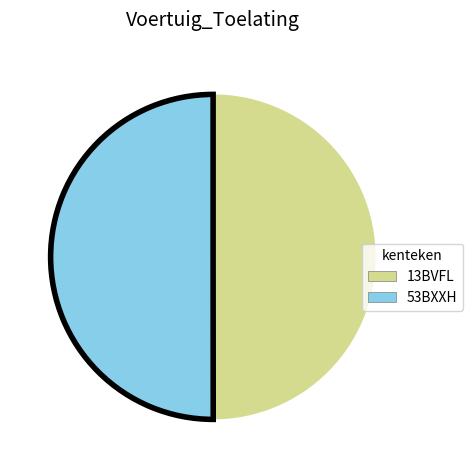

The 53BXXH slice represents 50% of the pie. True or false?

True